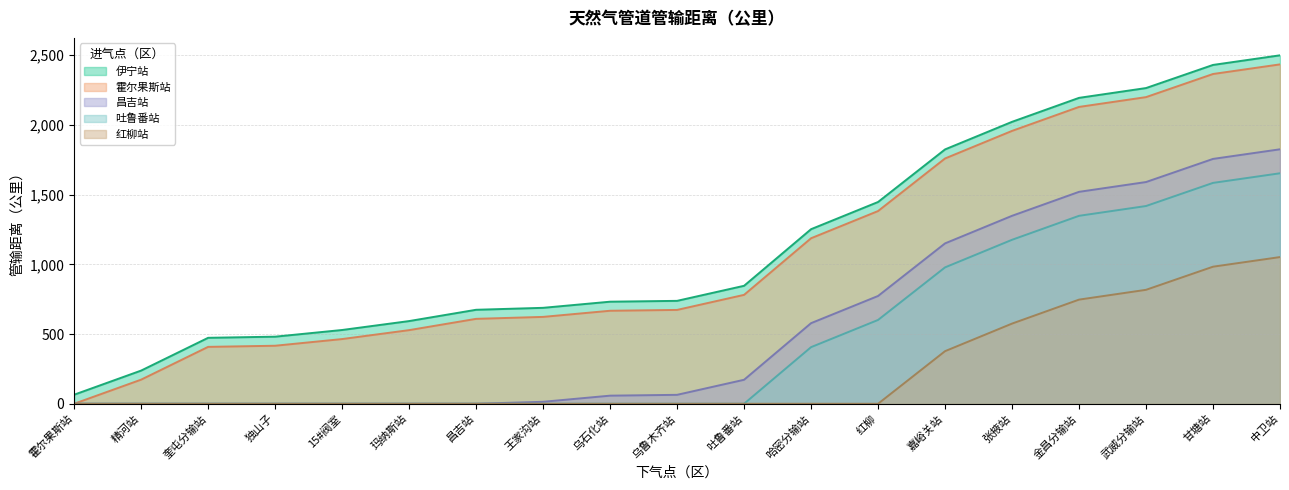

How many lines are shown in the chart?

5